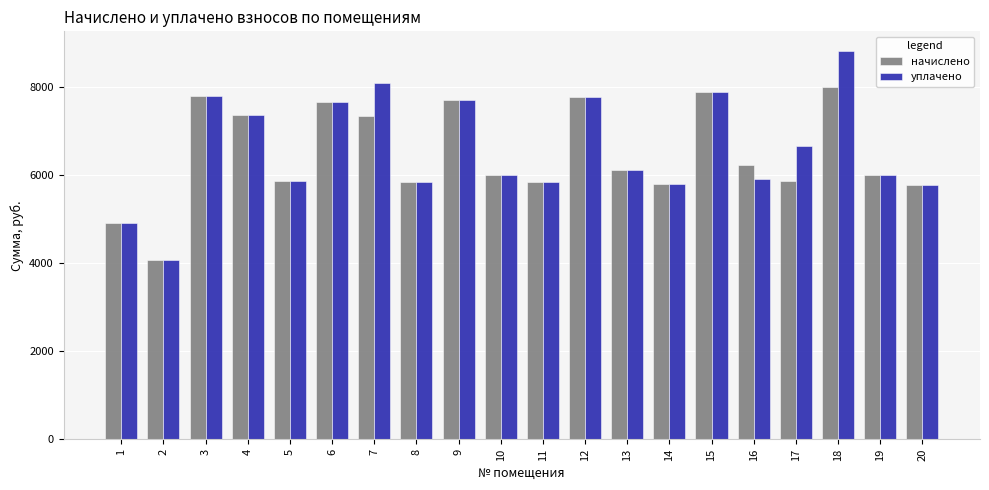

List the series in order of their peak value, lowest first.

начислено, уплачено